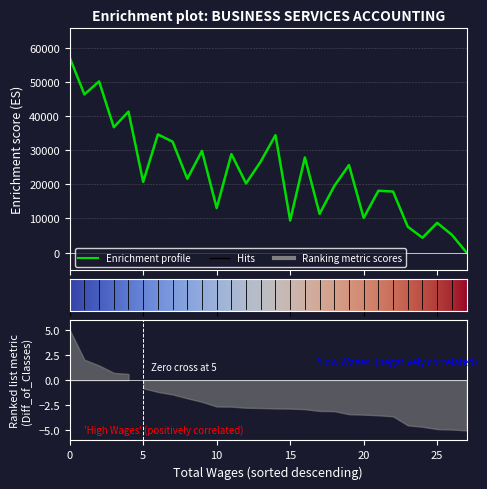

The value at 17 is 11354. True or false?

True